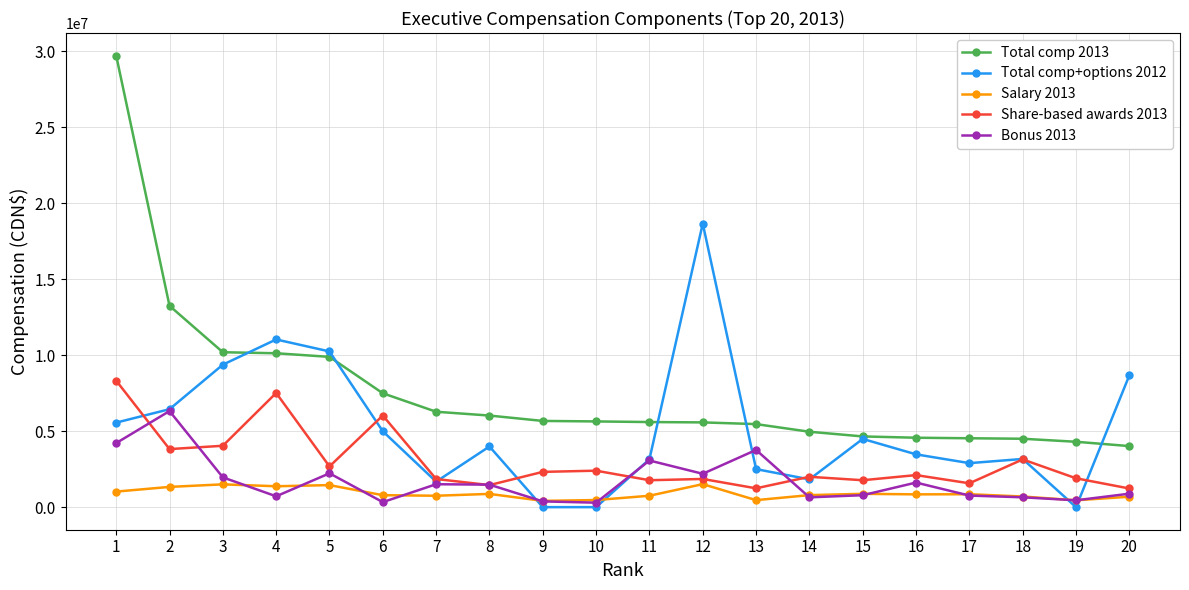

Rank the series by their maximum value, from lowest to highest.

Salary 2013, Bonus 2013, Share-based awards 2013, Total comp+options 2012, Total comp 2013